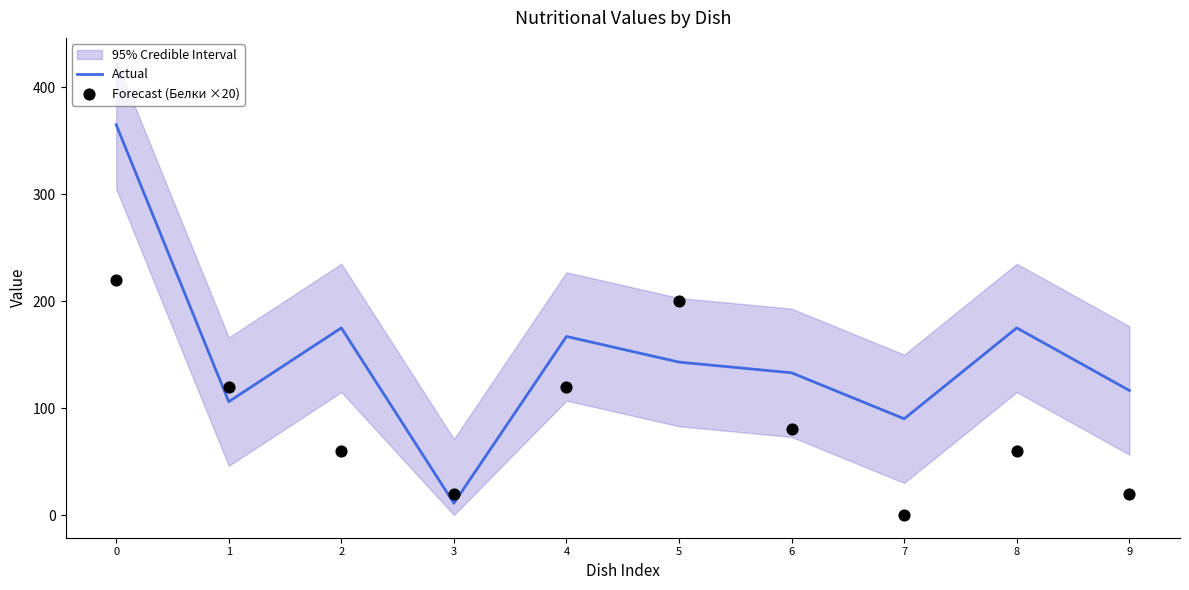

Which series has the largest total across all categories?

Actual